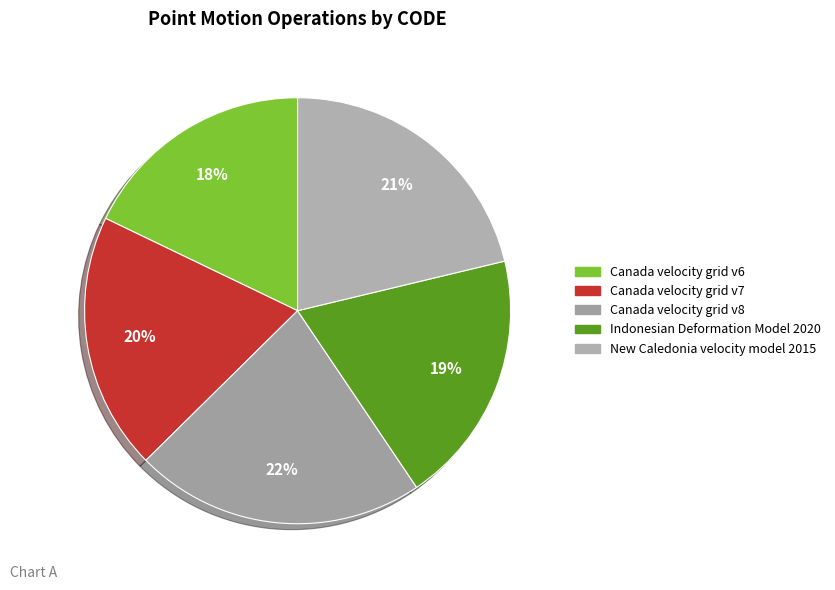

Count the number of slices in the pie.

5